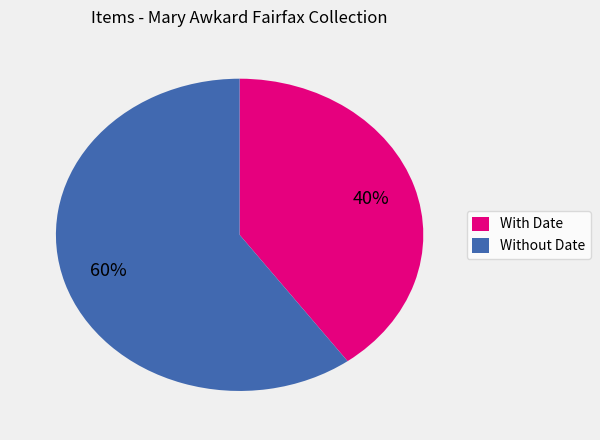

To the nearest percent, what portion does With Date represent?

40%